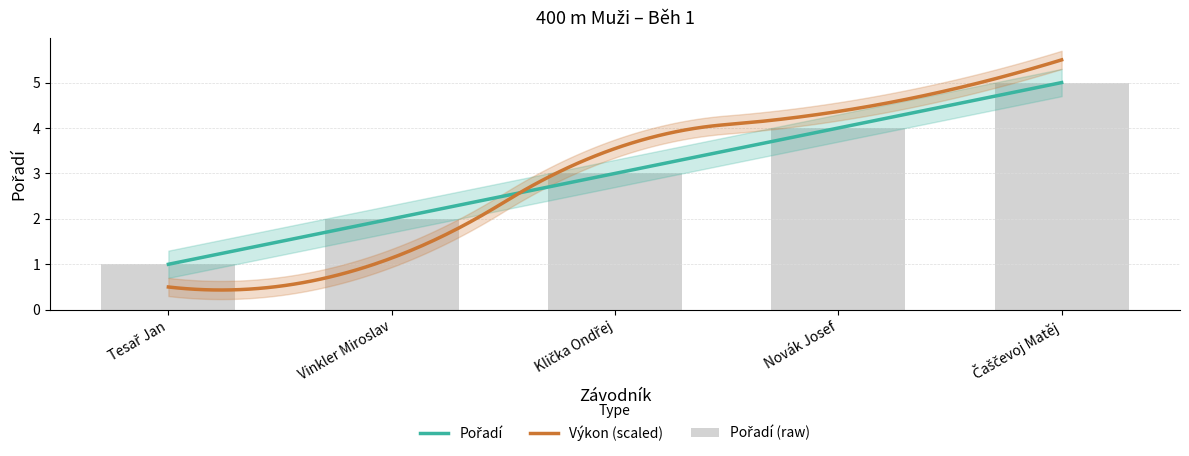

What is the label of the 1st bar from the left?

Tesař Jan